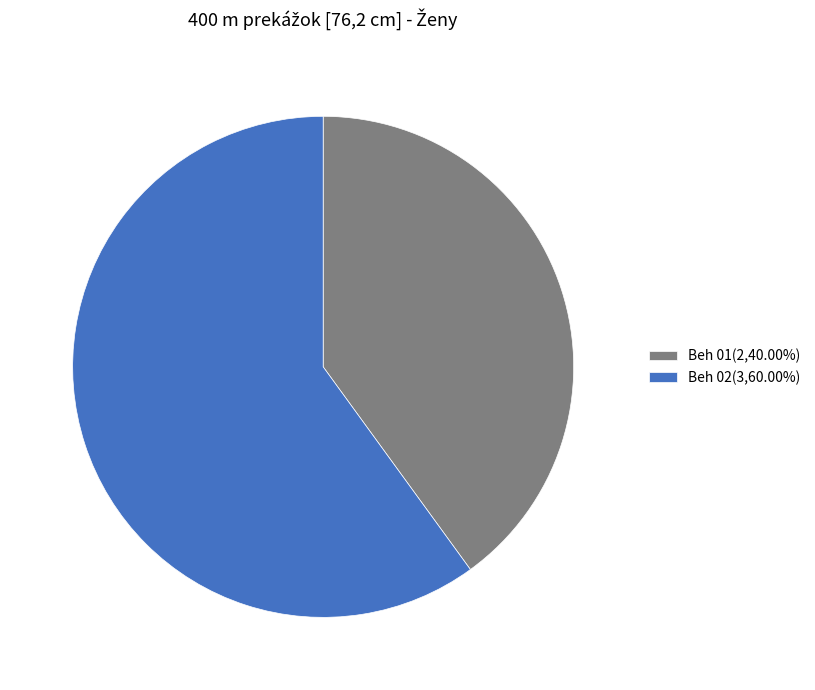

Which category has the biggest portion of the pie?

Beh 02